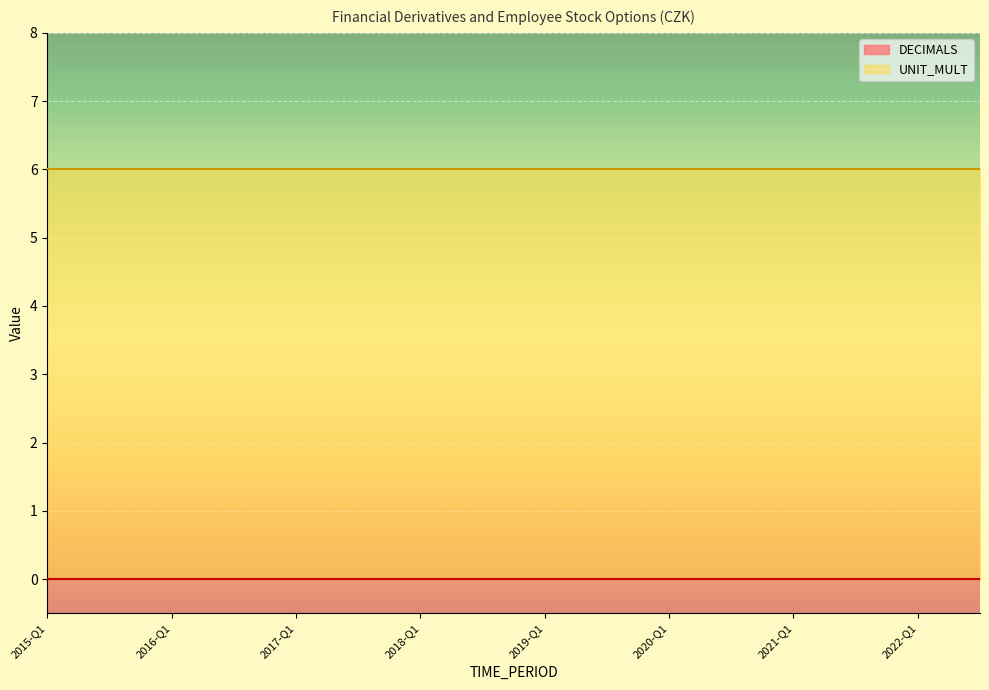

At which label does UNIT_MULT reach its peak?

2015-Q1